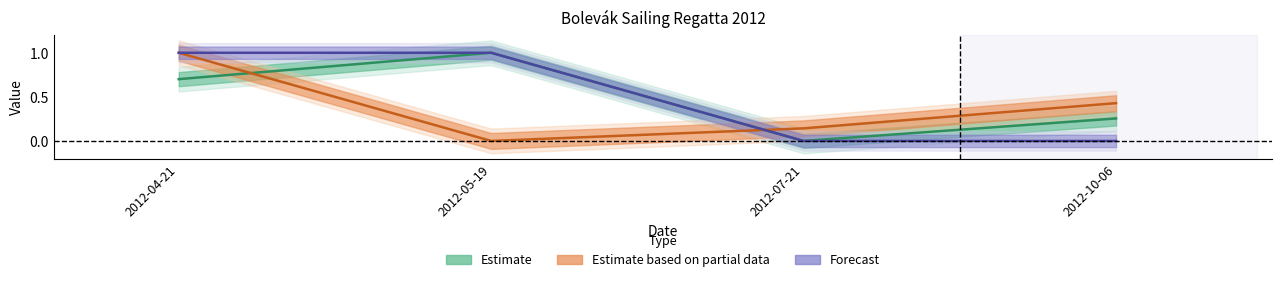

In Body, how many points are higher than both neighbors (excluding endpoints)?

1